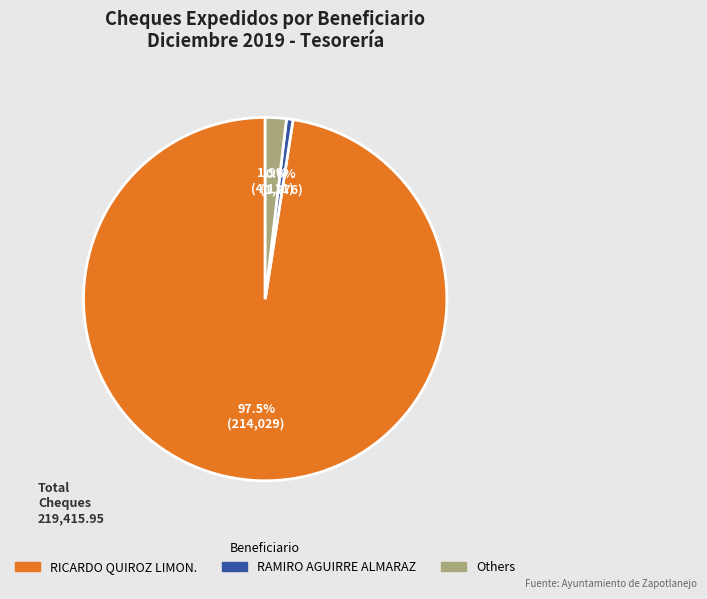

Is there a majority slice in this chart?

Yes